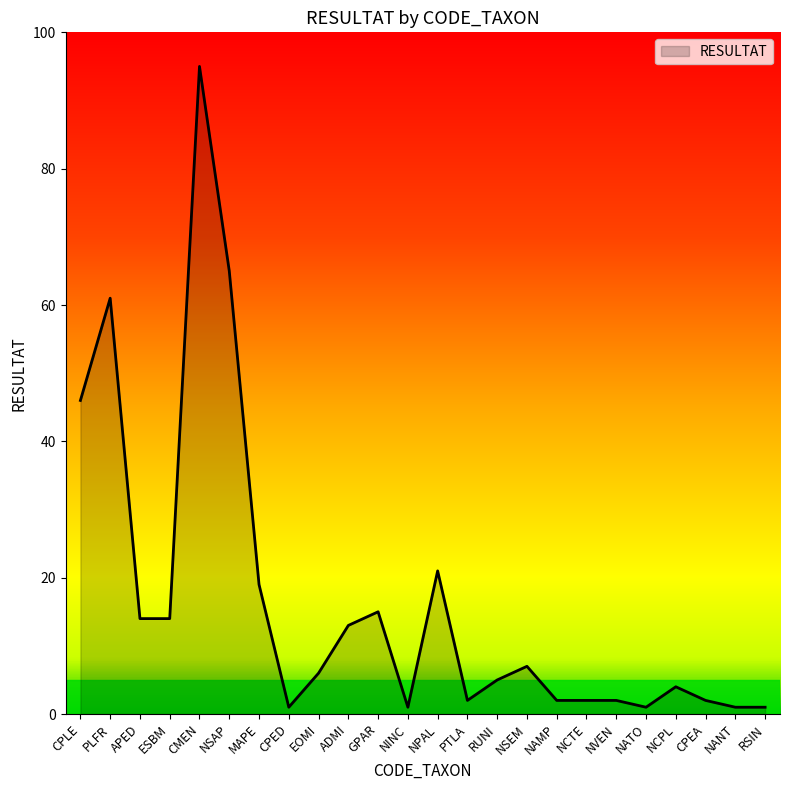

What is the change in value from APED to CMEN?

+81